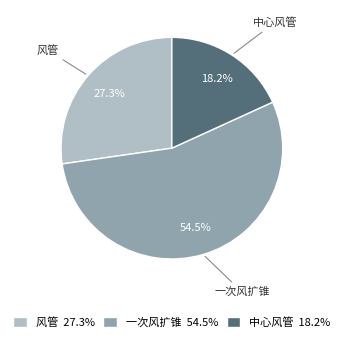

To the nearest percent, what is the difference between the 风管 and 中心风管 slice percentages?

9%